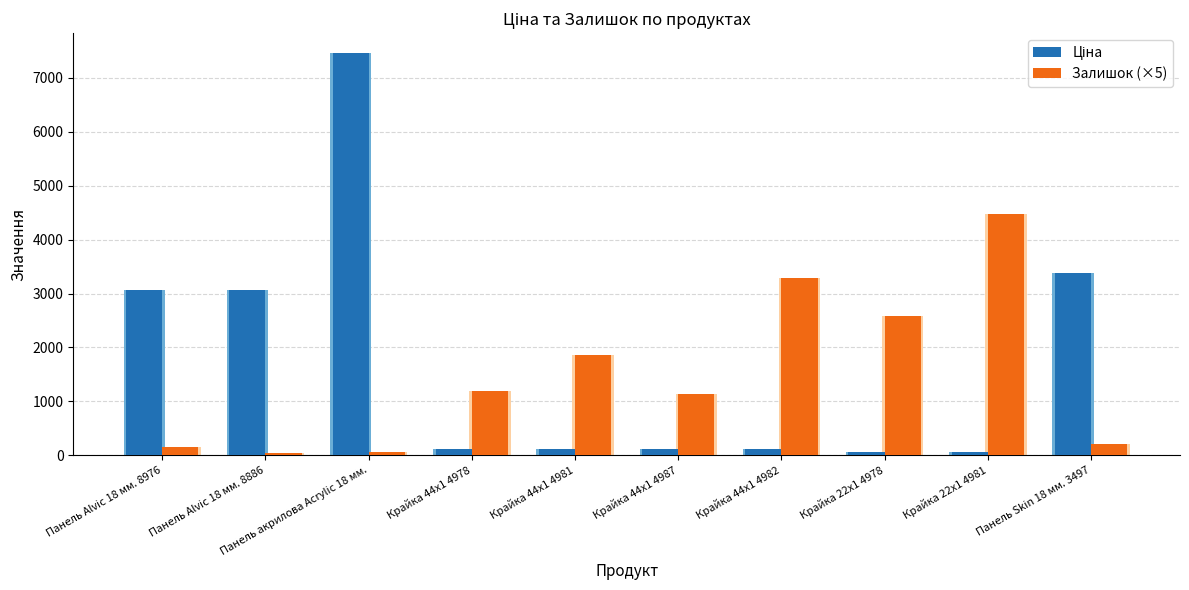

What is the sum of all Залишок (×5) values?

15005.0